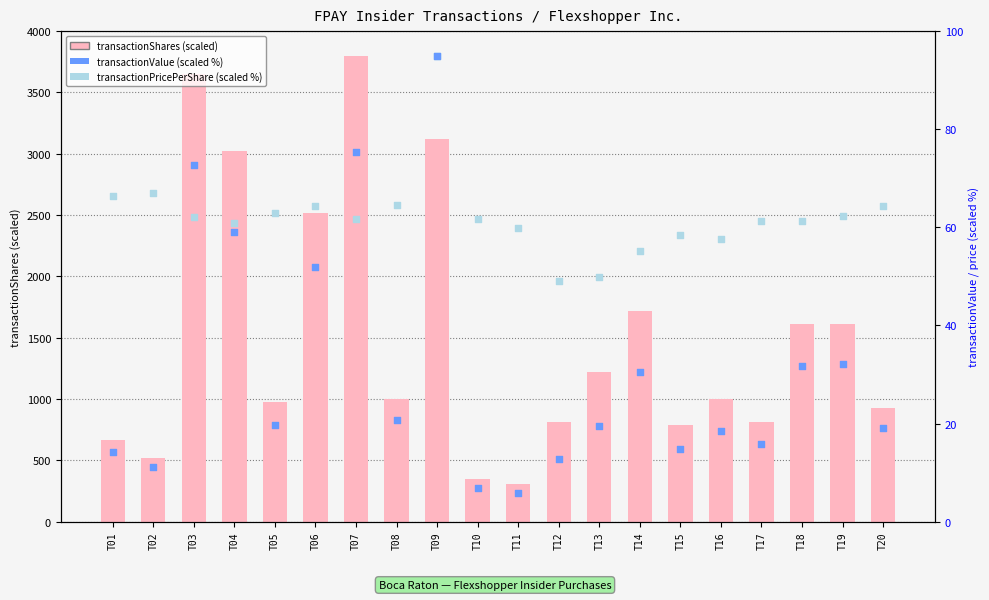

Which series has the widest spread of Y values?

transactionShares